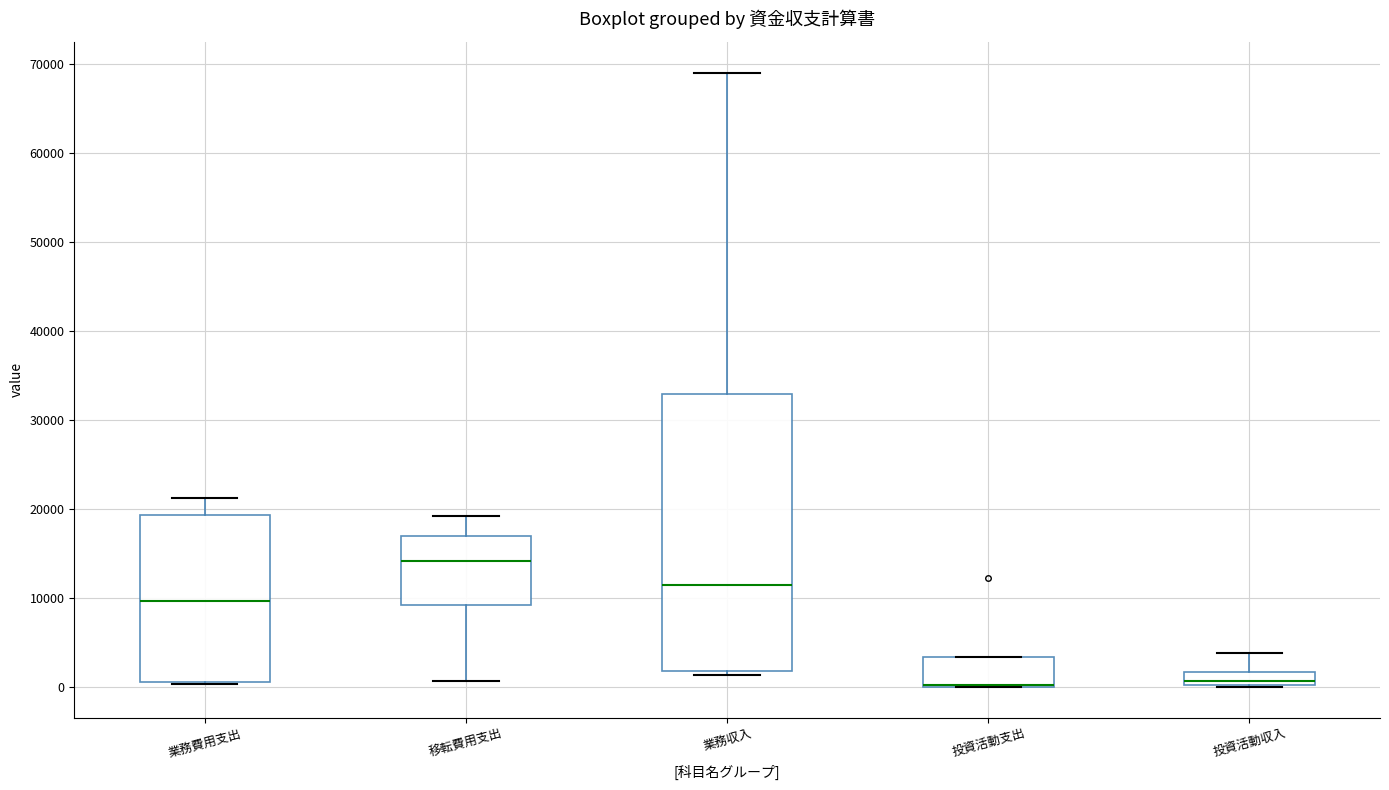

Comparing the boxes themselves (not the whiskers), which one is the tallest?

業務収入